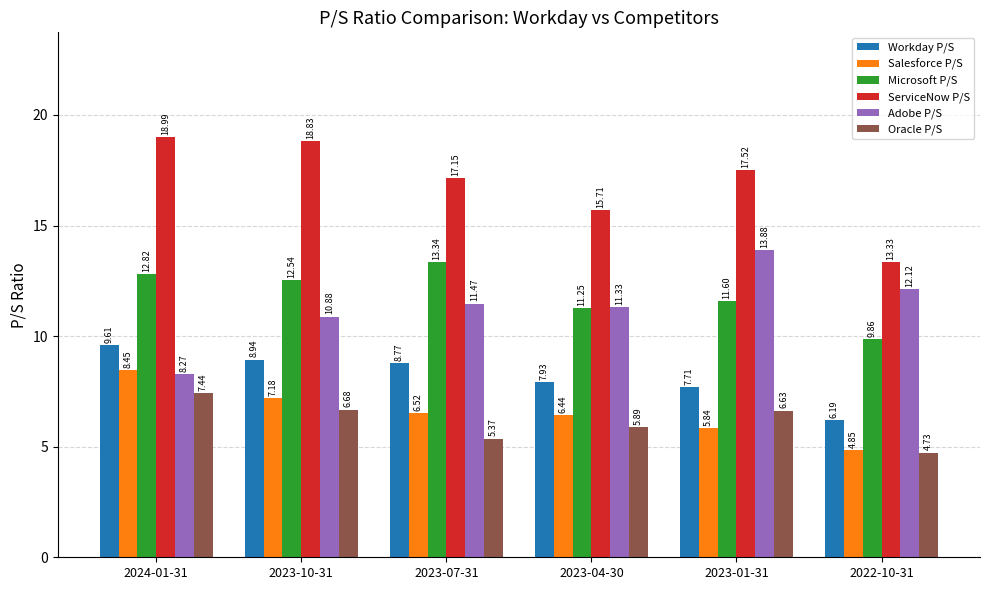

At which category is the sum across all series the highest?

2024-01-31